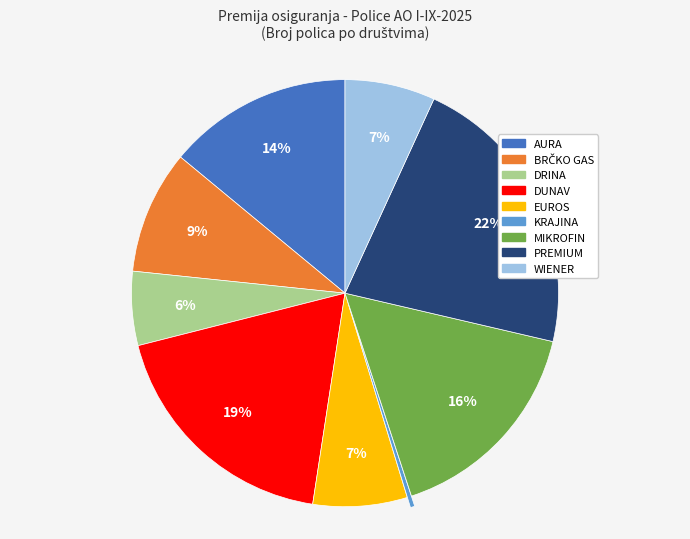

What percentage is the WIENER slice, to the nearest percent?

7%